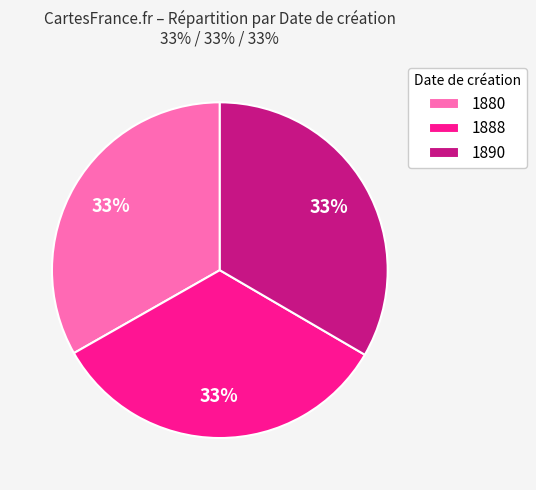

Does 1888 account for over 50% of the chart?

No